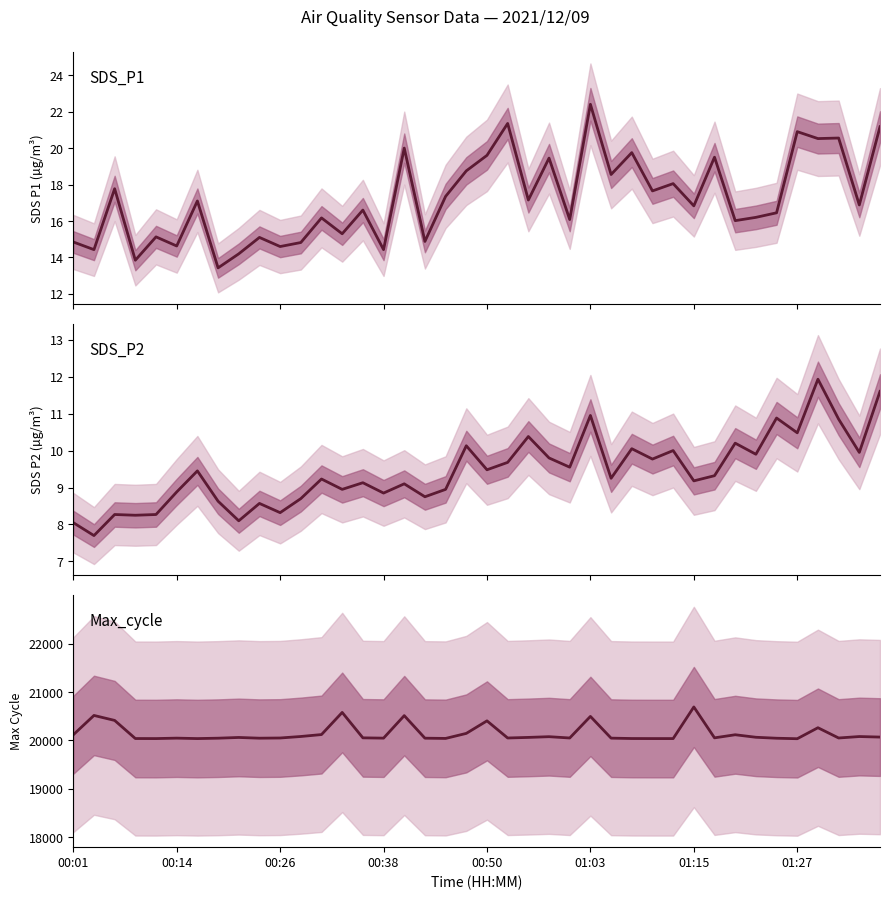

What is the total value across all series at 22?

20089.5